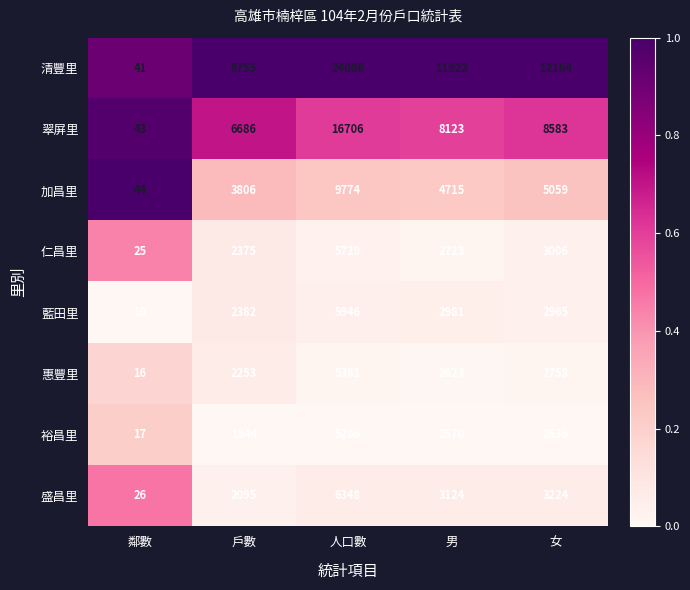

At which label does 翠屏里 first exceed 8123?

人口數